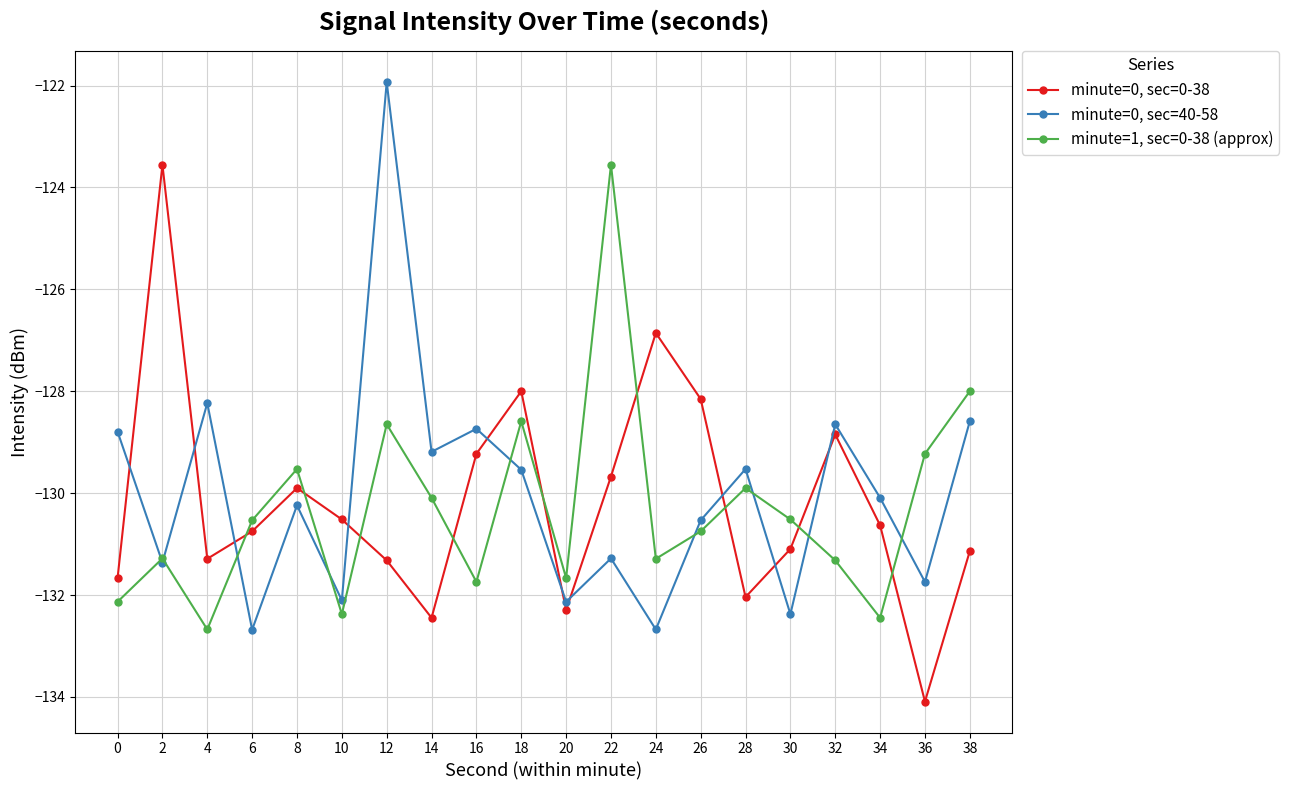

Which series changed the most between 8 and 28?

minute=0, sec=0-38